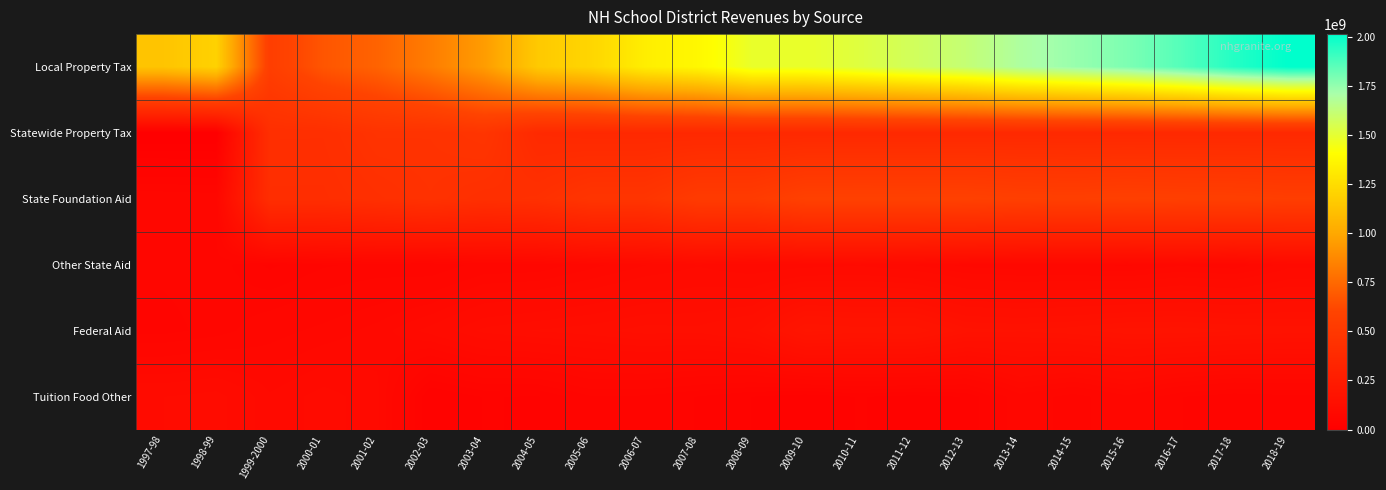

Reading left to right, list all the values displayed in this chart.

Local Property Tax: 1997-98=1130514694	1998-99=1195958846	1999-2000=554561140	2000-01=675578576	2001-02=727822386	2002-03=830495355	2003-04=953787447	2004-05=1156083160	2005-06=1215996909	2006-07=1330587674	2007-08=1376945977	2008-09=1483895656	2009-10=1482598796	2010-11=1521270974	2011-12=1571663639	2012-13=1616304139	2013-14=1691446612	2014-15=1739968970	2015-16=1789047812	2016-17=1859885529	2017-18=1947380582	2018-19=2012730122
Statewide Property Tax: 1997-98=0	1998-99=0	1999-2000=417876569	2000-01=417575860	2001-02=454134768	2002-03=452996782	2003-04=473345275	2004-05=371302036	2005-06=363392367	2006-07=363335002	2007-08=363065989	2008-09=363653009	2009-10=363132443	2010-11=363562542	2011-12=363086707	2012-13=363639896	2013-14=363563724	2014-15=363318165	2015-16=363109425	2016-17=363398238	2017-18=363398238	2018-19=363398238
State Foundation Aid: 1997-98=70626683	1998-99=68804546	1999-2000=406822379	2000-01=406437649	2001-02=425833291	2002-03=443160939	2003-04=421126234	2004-05=431626064	2005-06=471523216	2006-07=471982197	2007-08=526579116	2008-09=526521076	2009-10=576718885	2010-11=577269923	2011-12=577071526	2012-13=577298892	2013-14=565482161	2014-15=561012111	2015-16=569259030	2016-17=563092784	2017-18=560609535	2018-19=551452784
Other State Aid: 1997-98=56980813	1998-99=58897415	1999-2000=45297902	2000-01=53845952	2001-02=57159671	2002-03=54456970	2003-04=66956265	2004-05=68197536	2005-06=79507560	2006-07=89732904	2007-08=96997662	2008-09=89967360	2009-10=93751329	2010-11=96568770	2011-12=89921344	2012-13=79300016	2013-14=76057438	2014-15=76043832	2015-16=72779290	2016-17=80818756	2017-18=76771701	2018-19=94309413
Federal Aid: 1997-98=51940421	1998-99=58224175	1999-2000=70510329	2000-01=77364803	2001-02=85931199	2002-03=101903517	2003-04=120502289	2004-05=126742545	2005-06=130584760	2006-07=137549092	2007-08=136515834	2008-09=147318280	2009-10=191213006	2010-11=185345696	2011-12=188426230	2012-13=164398409	2013-14=162111343	2014-15=166235009	2015-16=173966151	2016-17=173816060	2017-18=169194955	2018-19=165688054
Tuition Food Other: 1997-98=109937980	1998-99=114671423	1999-2000=91773326	2000-01=102024232	2001-02=93222727	2002-03=28851103	2003-04=39764459	2004-05=38563474	2005-06=54207771	2006-07=53325991	2007-08=46595395	2008-09=39169871	2009-10=33594615	2010-11=39845149	2011-12=35850964	2012-13=39821274	2013-14=70571685	2014-15=58097216	2015-16=72558060	2016-17=55363181	2017-18=48756529	2018-19=51904799